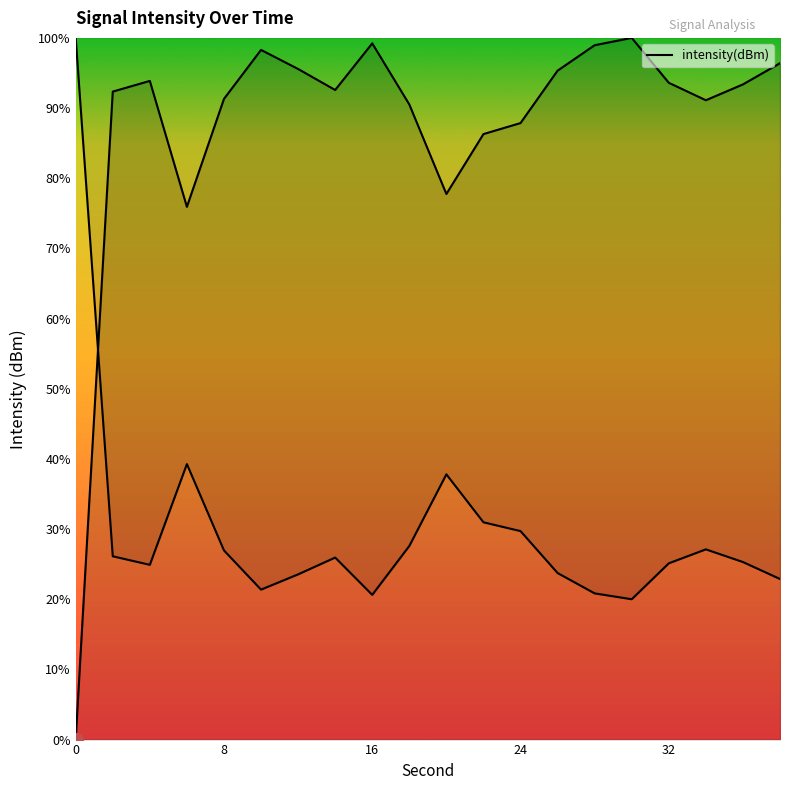

How many lines are shown in the chart?

1